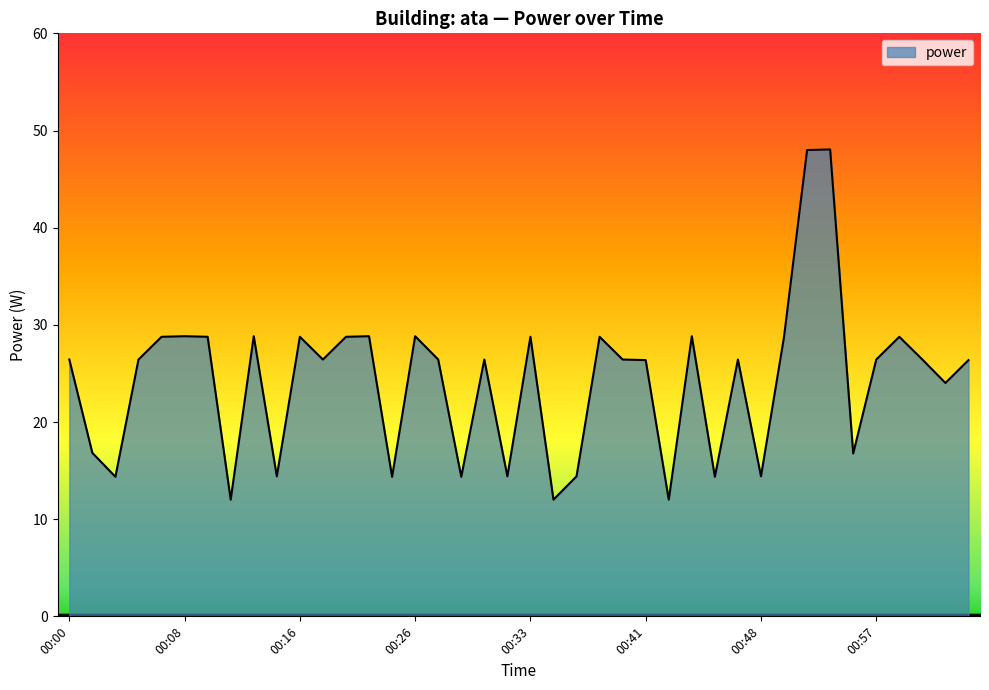

What is the smallest value displayed?

12.0